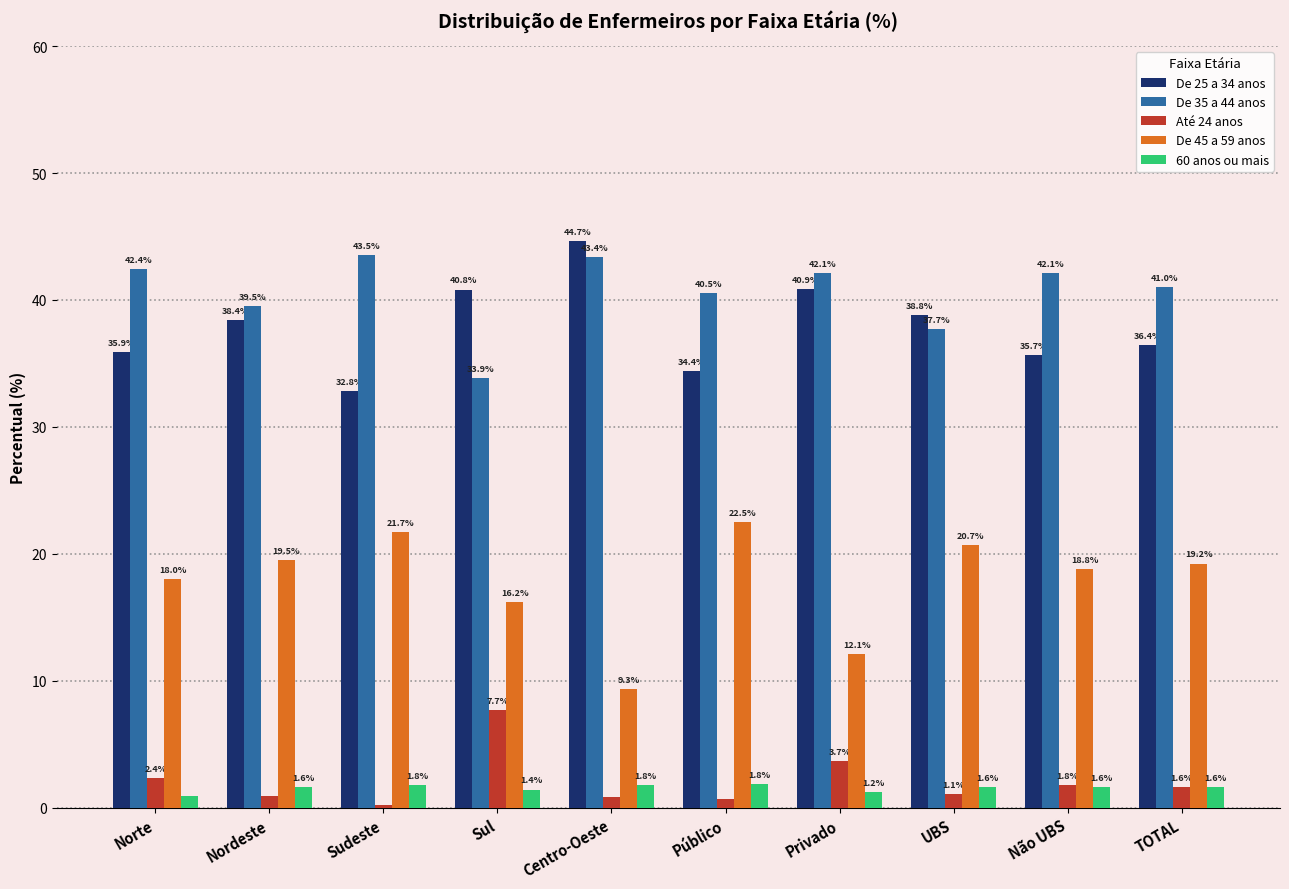

The value of De 35 a 44 anos at Sul is 47.4. True or false?

False